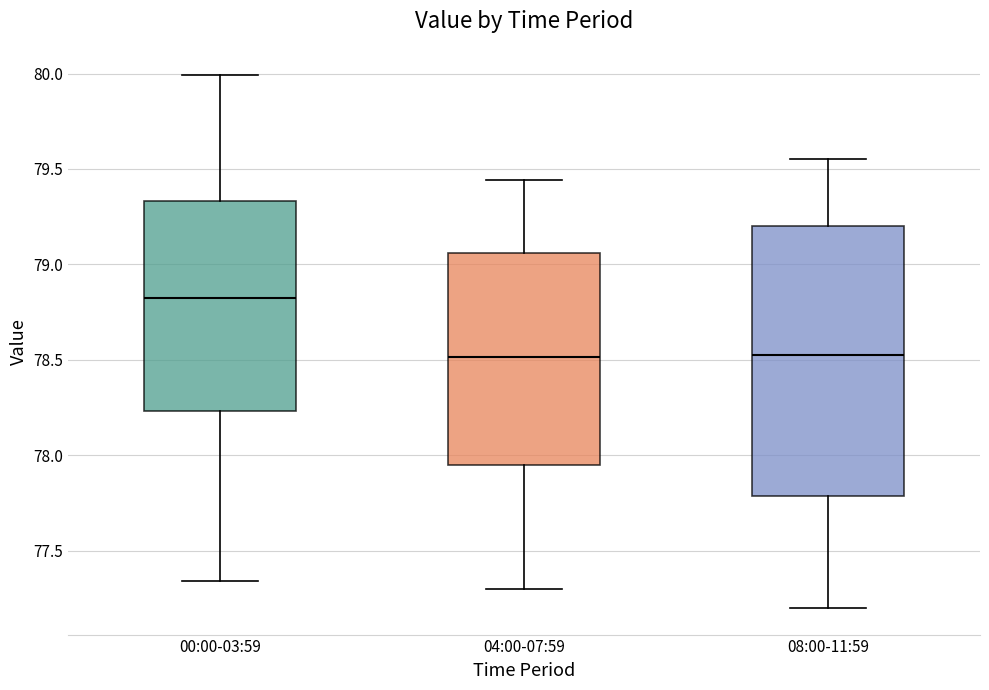

Which box's median line is the highest?

00:00-03:59